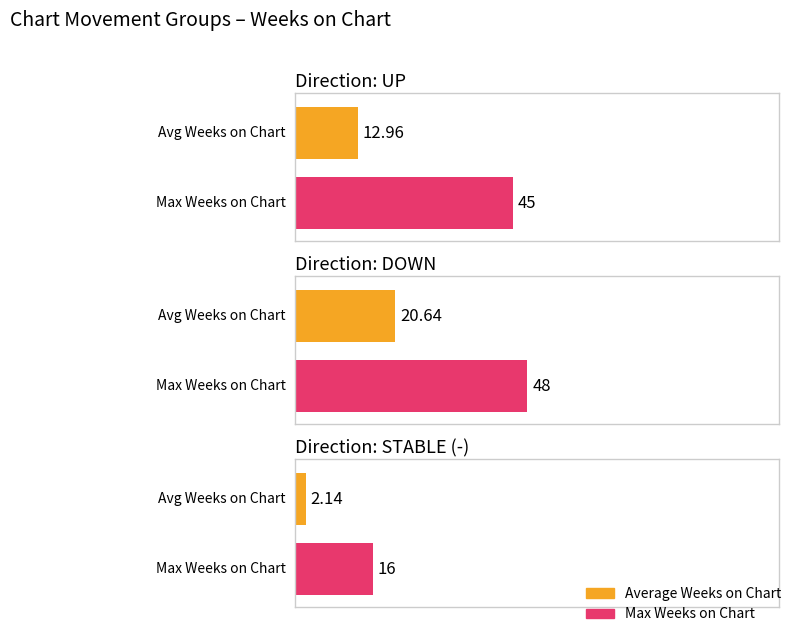

Rank the series at down from lowest to highest value.

Average Weeks on Chart, Max Weeks on Chart